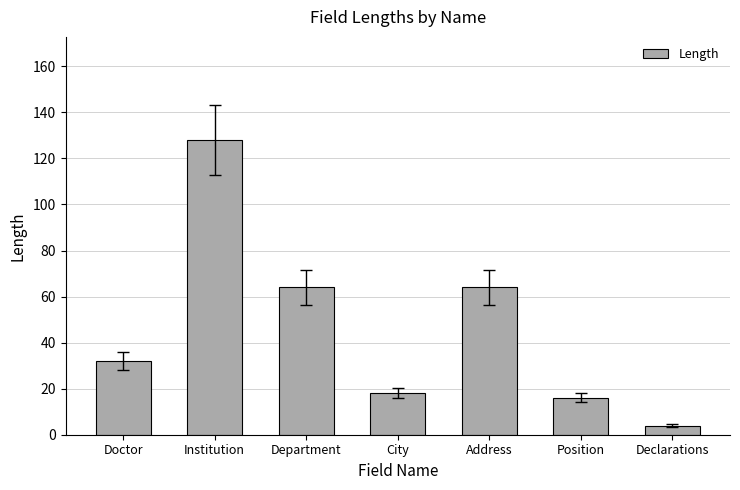

What is the greatest value displayed?

128